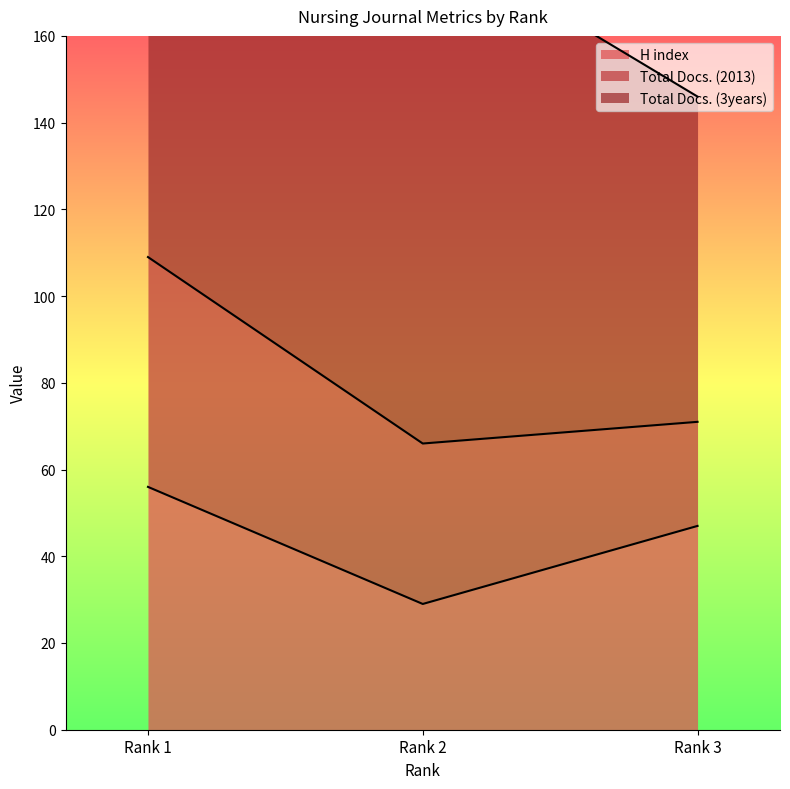

List the labels in order of H index value, largest first.

Rank 1, Rank 3, Rank 2